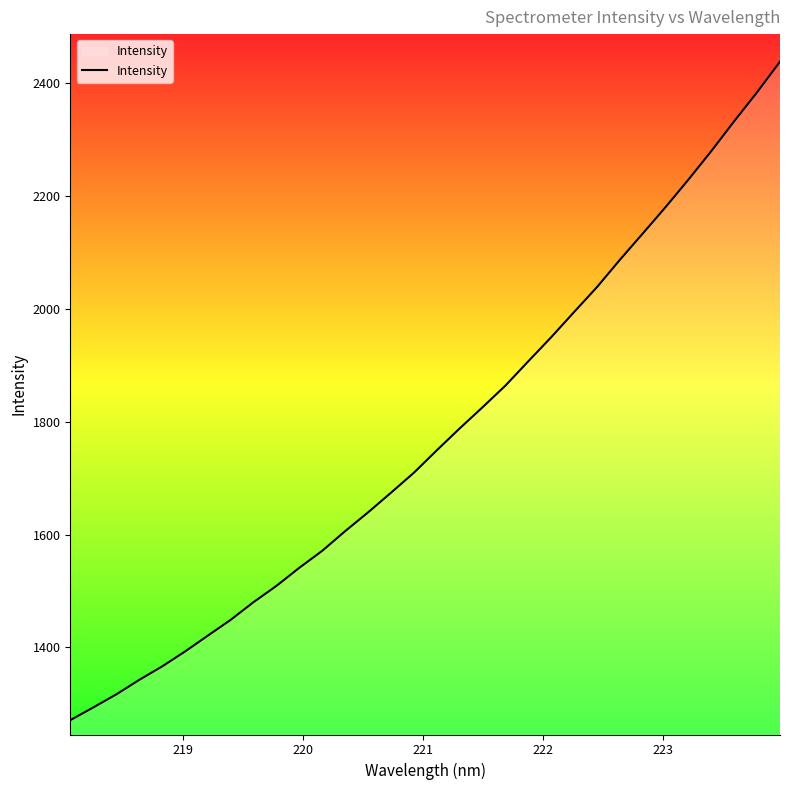

What is the difference between the maximum and minimum values?

1167.1